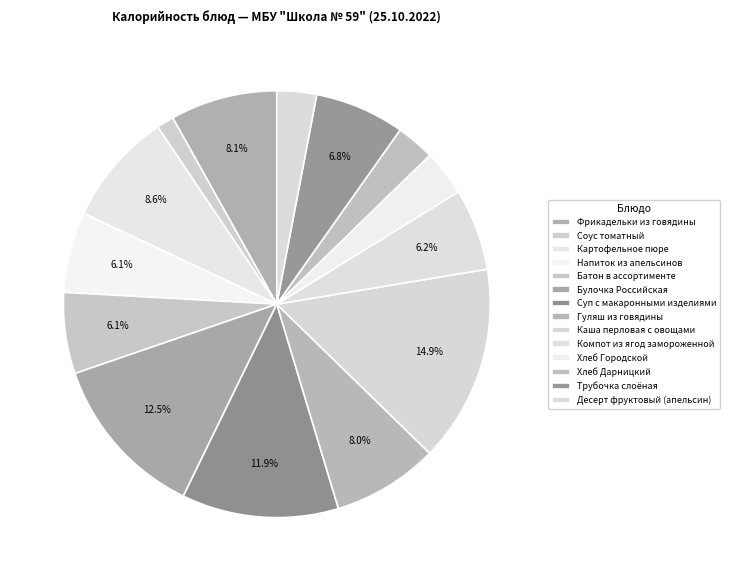

How many slices are in this pie chart?

14